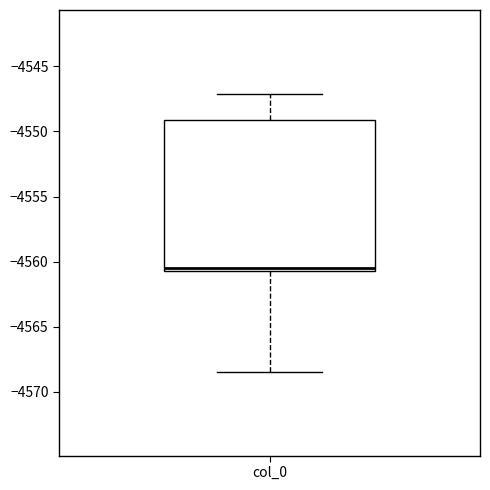

Transcribe this box plot: give where the median line is, the range the box spans, and where the two whiskers end, as read against the y-axis. The values are not printed on the chart, so give them approximately, as read against the axis.

median -4560.5 (just above the box's lower edge), box -4560.5 to -4549.0, whiskers -4568.5 to -4547.0